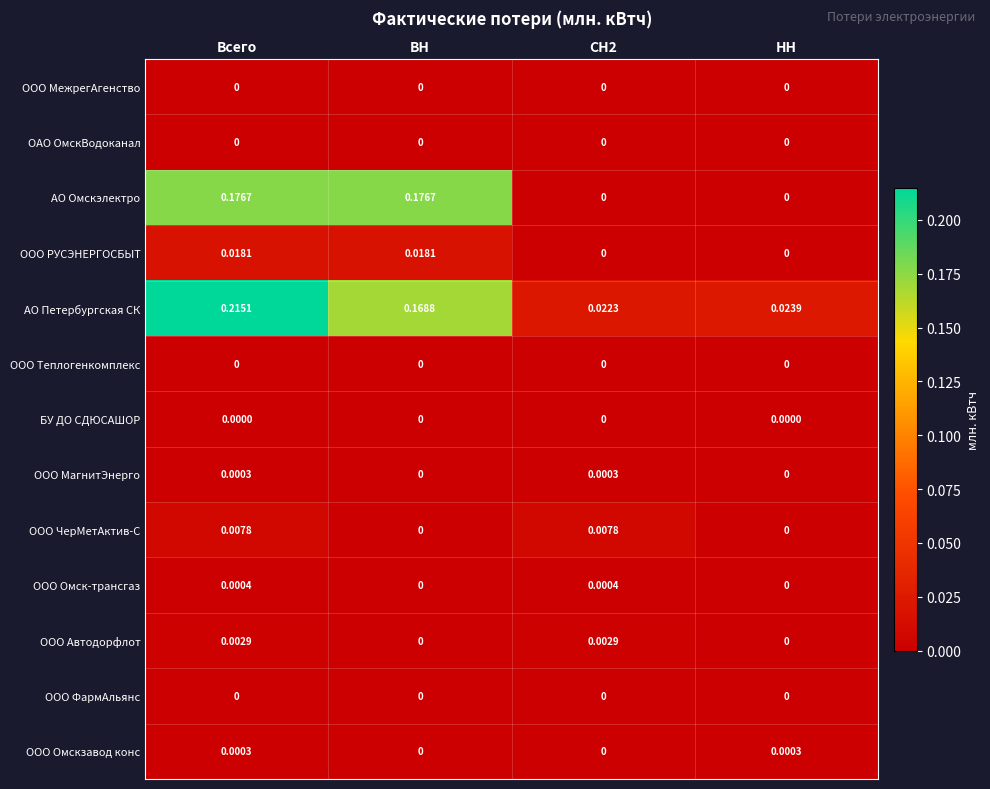

At which category is the sum across all series the highest?

Всего